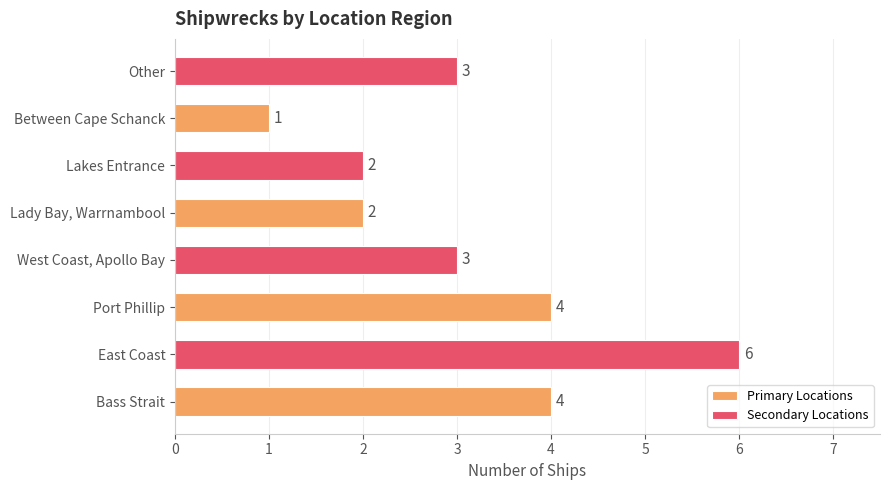

What position from the left is East Coast?

2